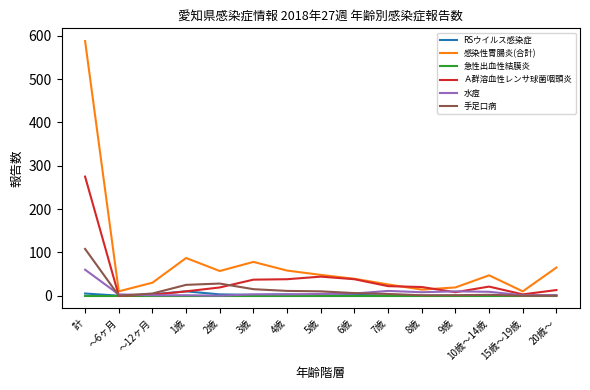

Rank the series by their maximum value, from lowest to highest.

急性出血性結膜炎, RSウイルス感染症, 水痘, 手足口病, Ａ群溶血性レンサ球菌咽頭炎, 感染性胃腸炎(合計)